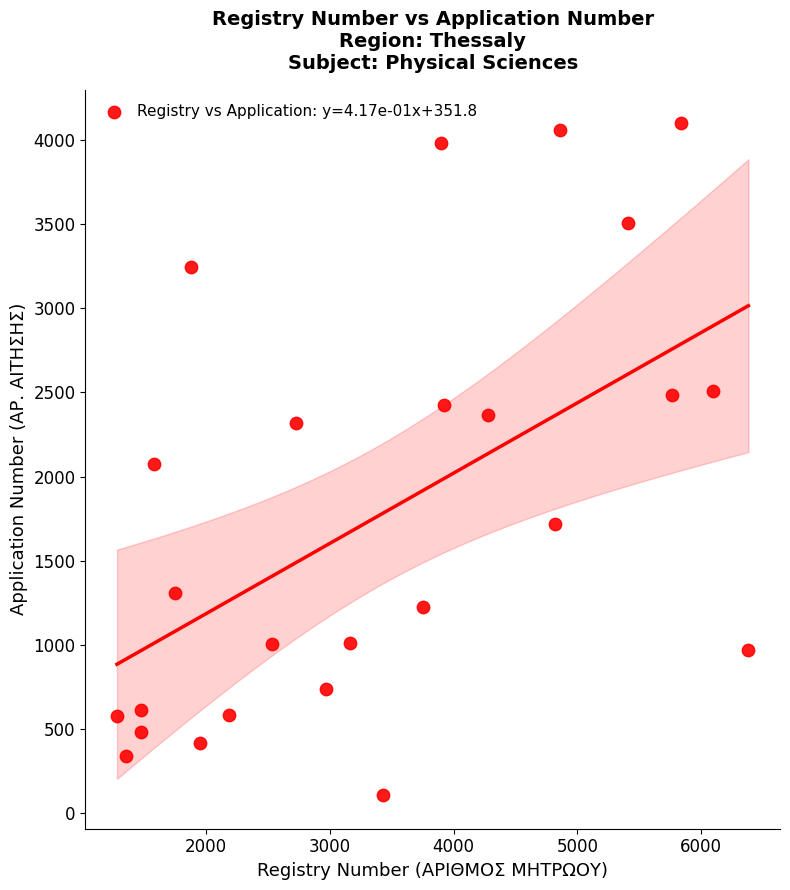

What is the range of X values (max minus min)?

5104